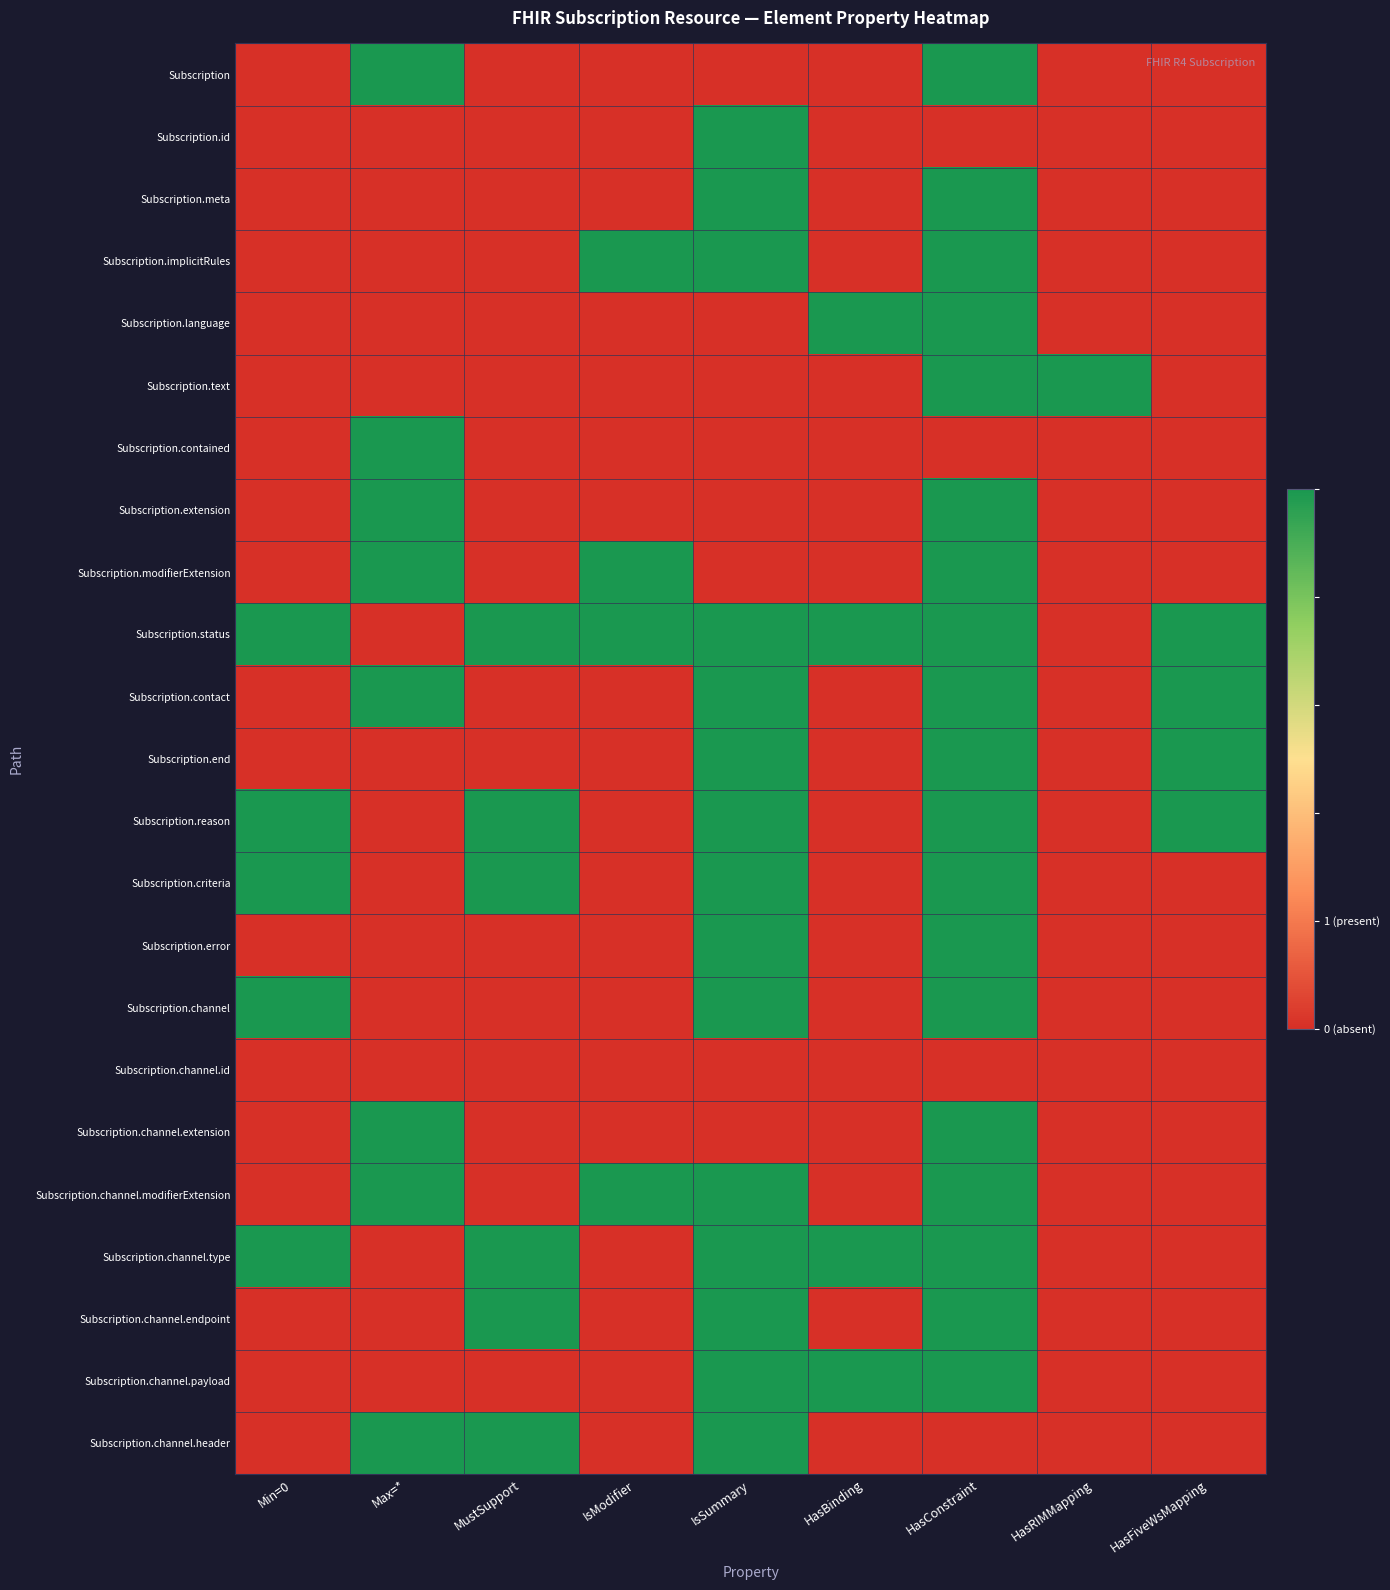

At how many categories does at least one series exceed 0?

9